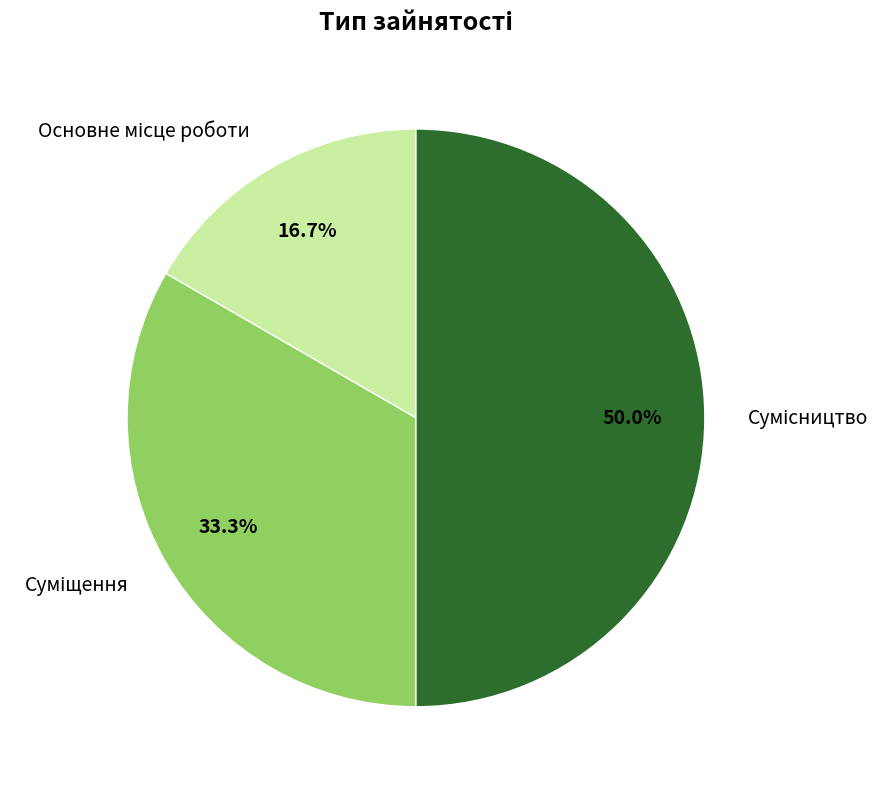

Is the sum of Основне місце роботи and Сумісництво greater than half?

Yes